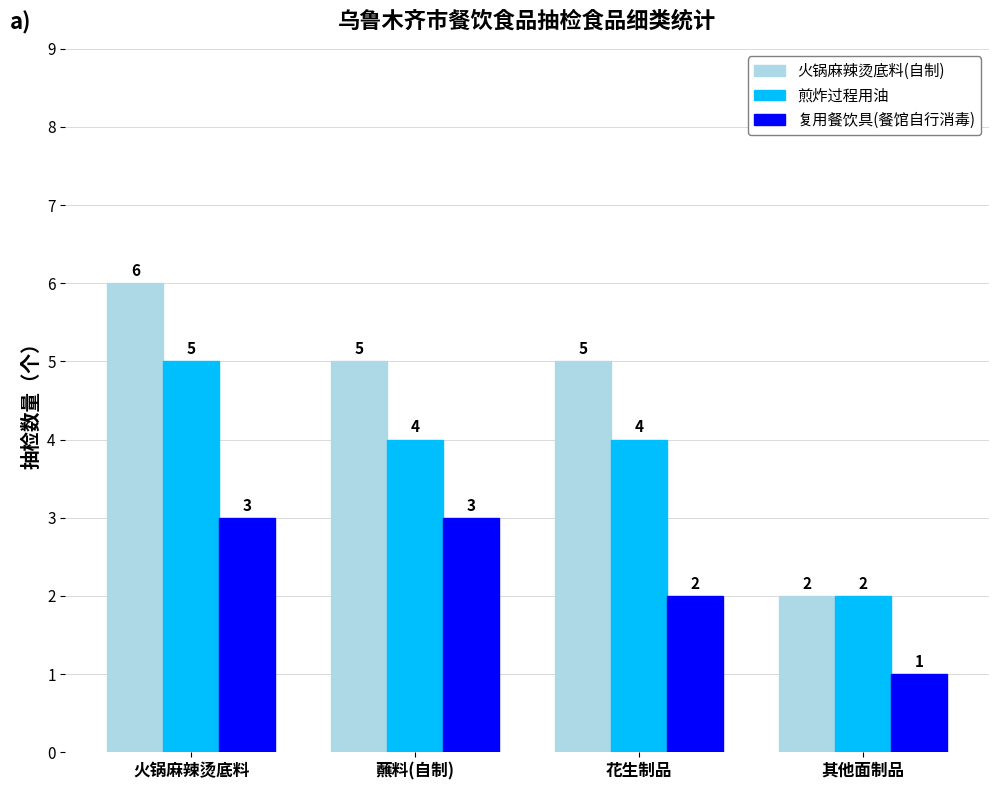

What is the approximate value of 复用餐饮具(餐馆自行消毒) at 蘸料(自制)?

3